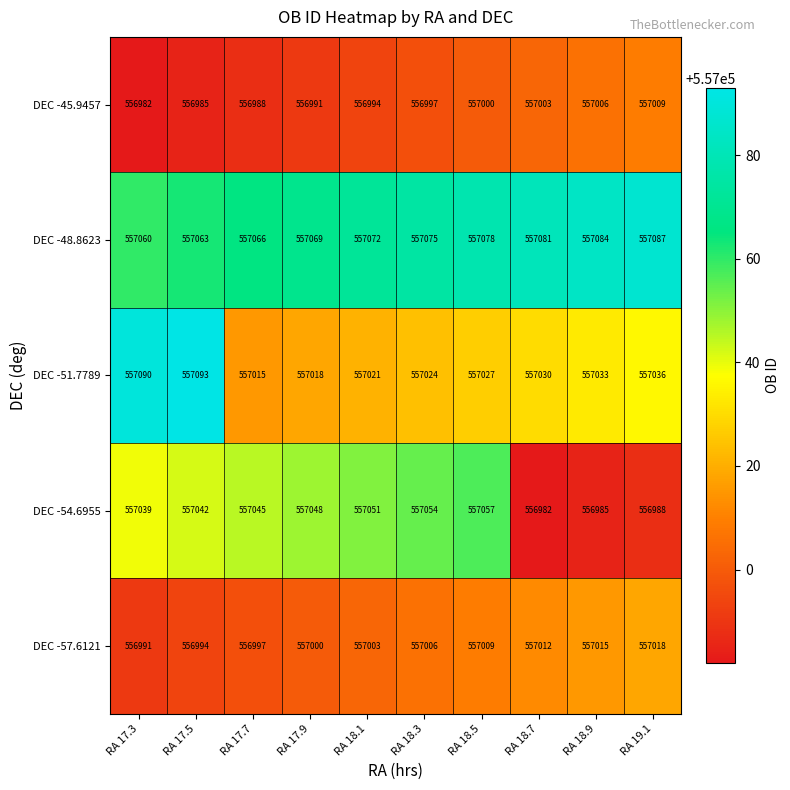

What is the spread (max minus min) of values at RA 18.1?

78